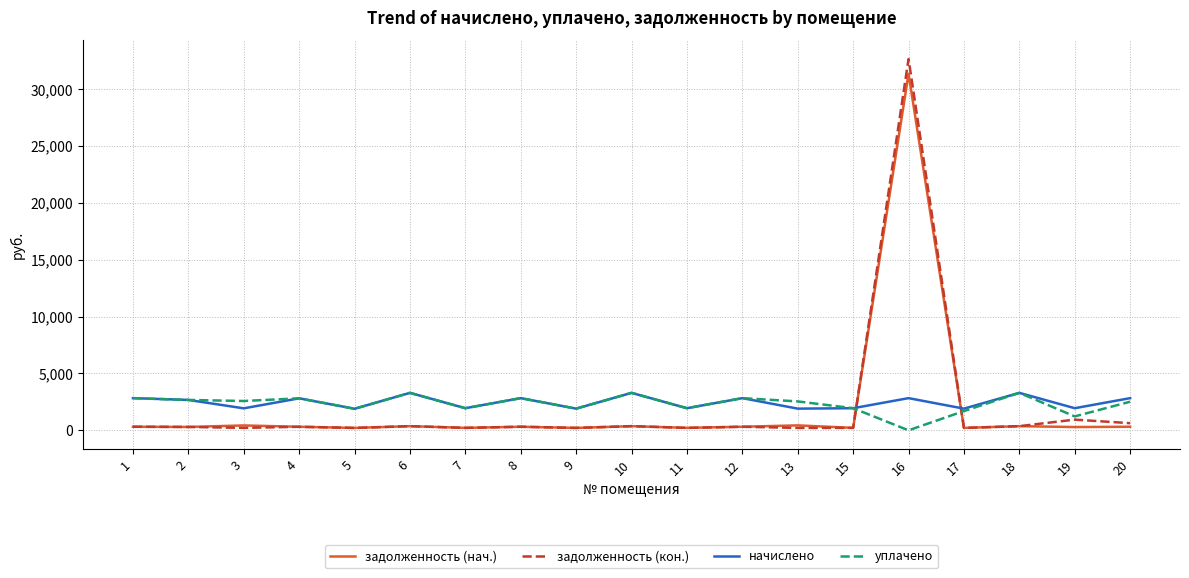

What is the average value of the задолженность (нач.) series?

1934.3